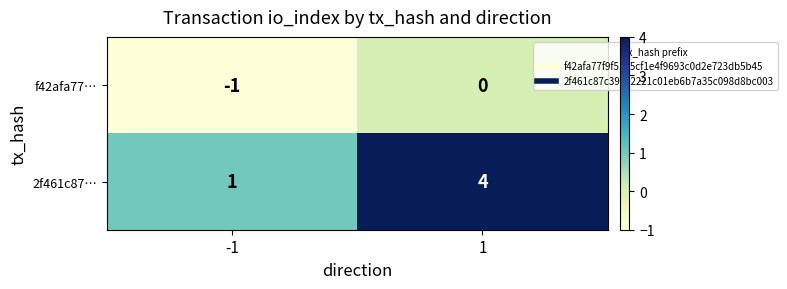

True or false: 2f461c87… has a value of 2 at 1.

False